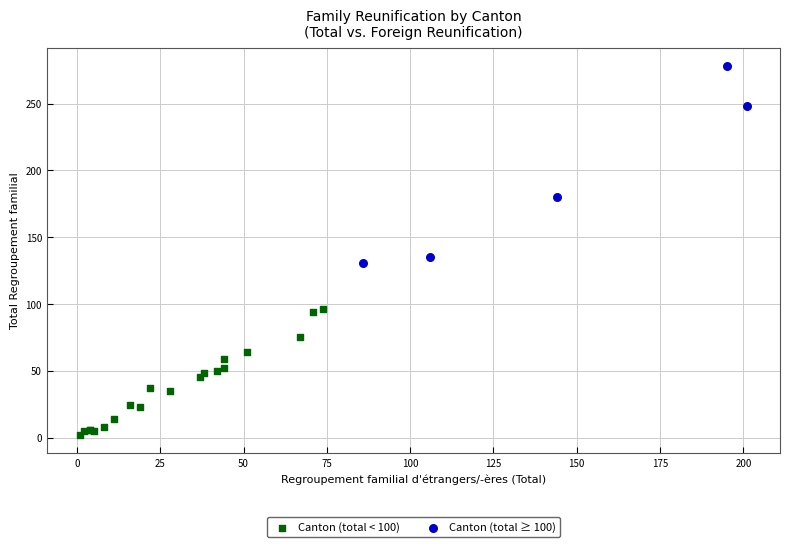

Which series has the widest spread of Y values?

Canton (total ≥ 100)